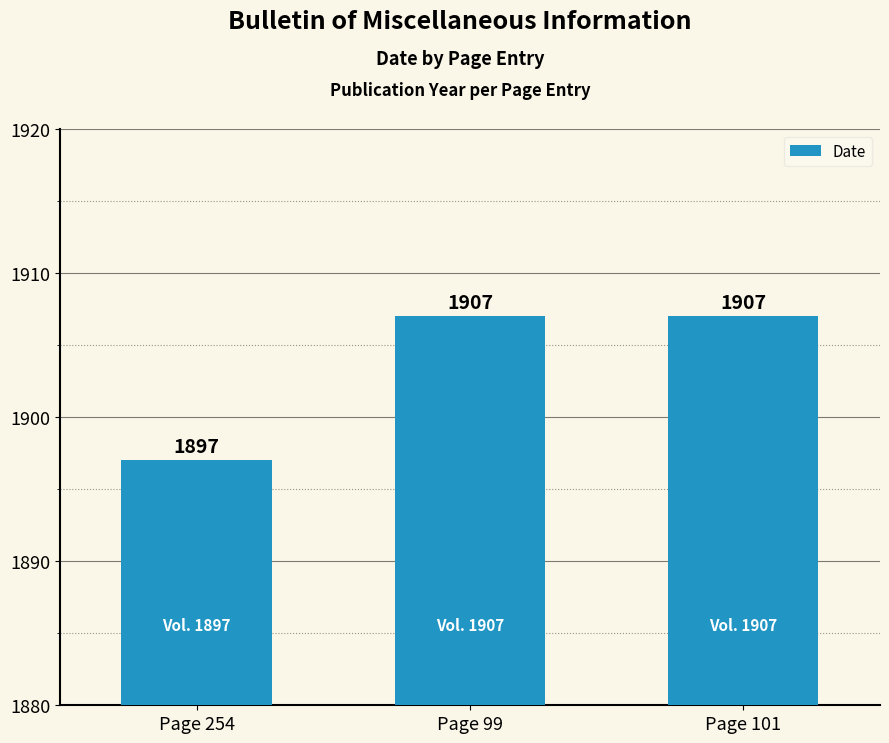

Reading right to left, what are all the values shown in this chart?

Page 101=1907	Page 99=1907	Page 254=1897